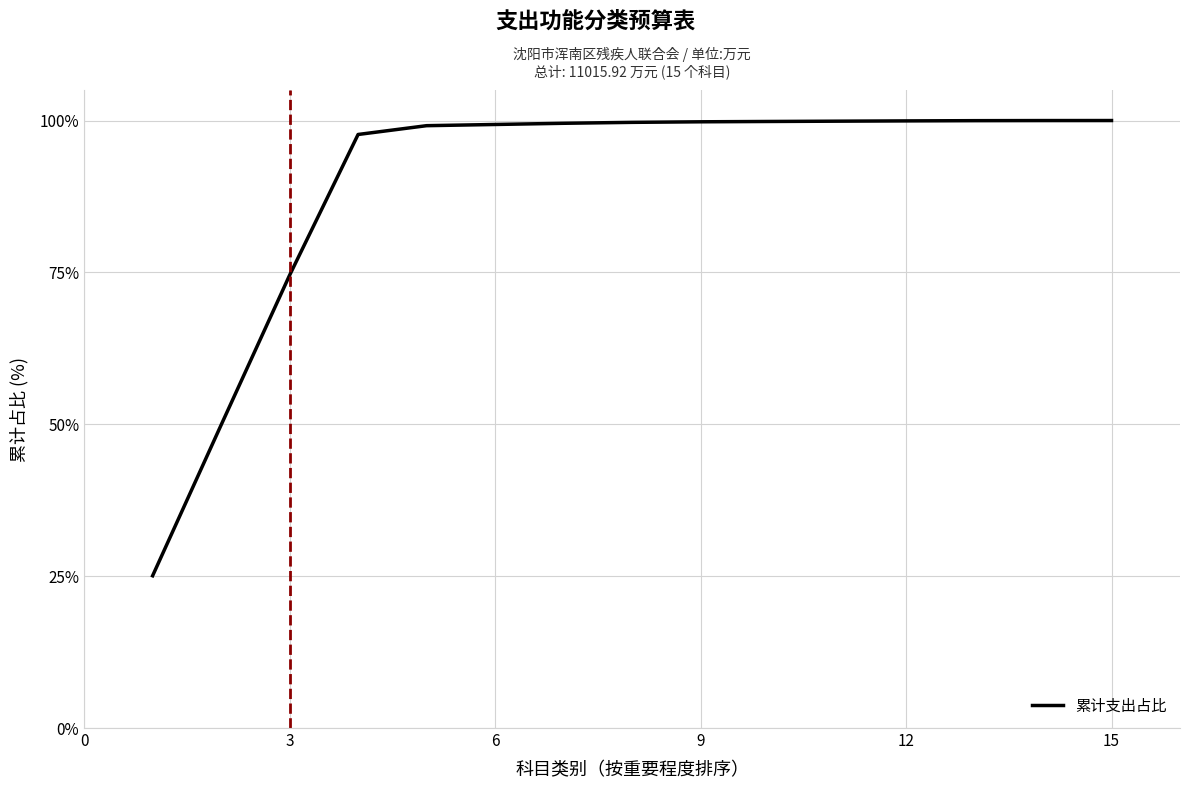

What is the minimum value shown in the chart?

25.1